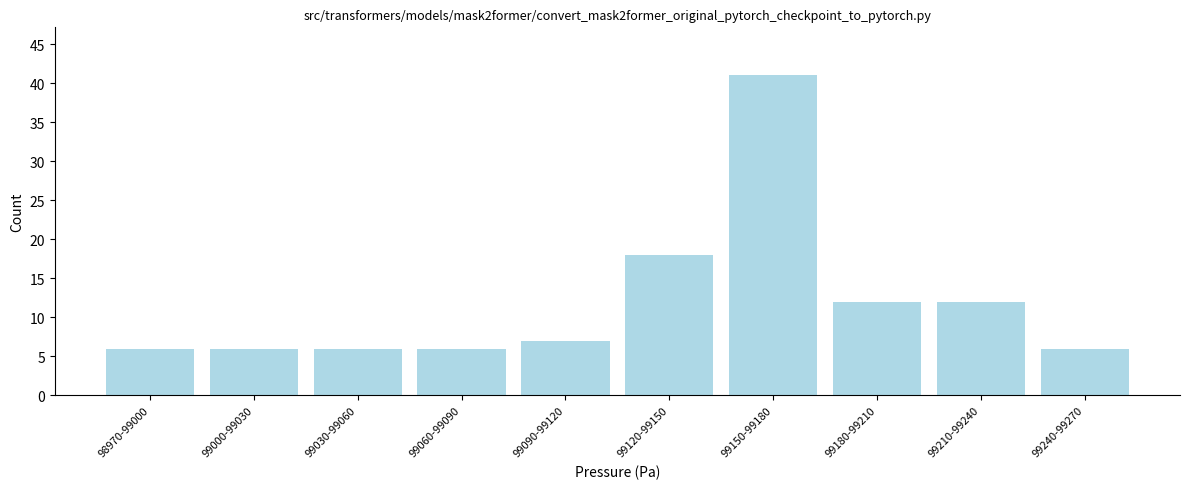

Reading left to right, what are all the values shown in this chart?

98970-99000=6	99000-99030=6	99030-99060=6	99060-99090=6	99090-99120=7	99120-99150=18	99150-99180=41	99180-99210=12	99210-99240=12	99240-99270=6